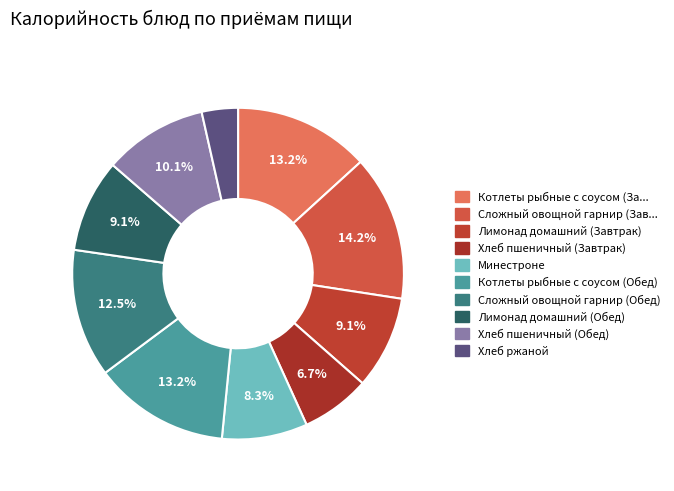

Which slice is the largest?

Сложный овощной гарнир (Завтрак)